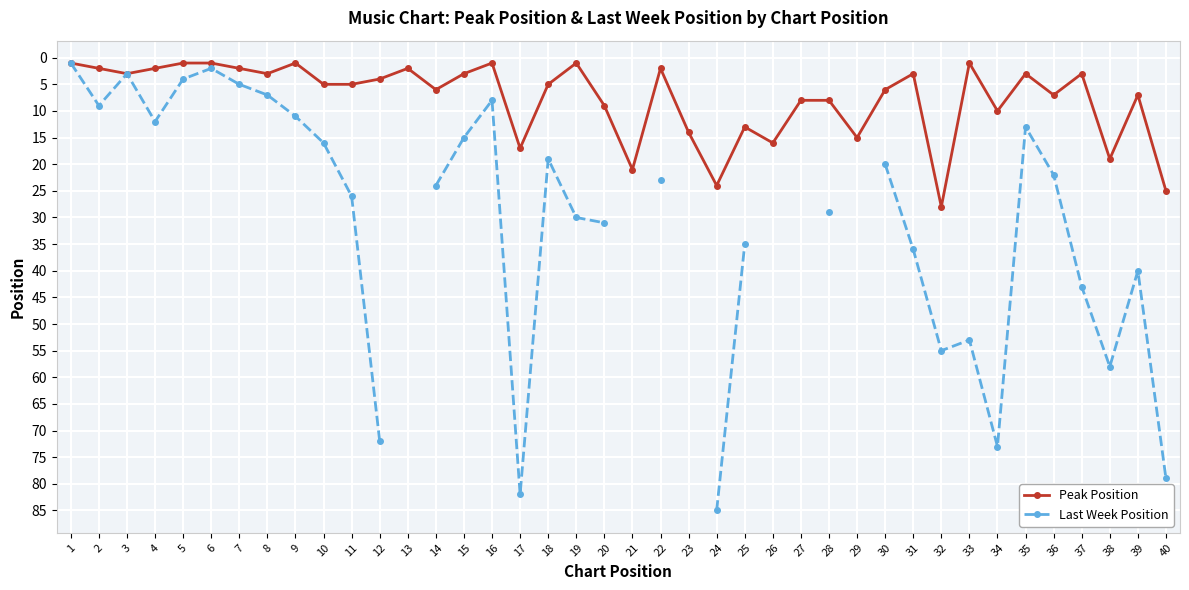

True or false: Last Week Position and Peak Position cross at least once.

False